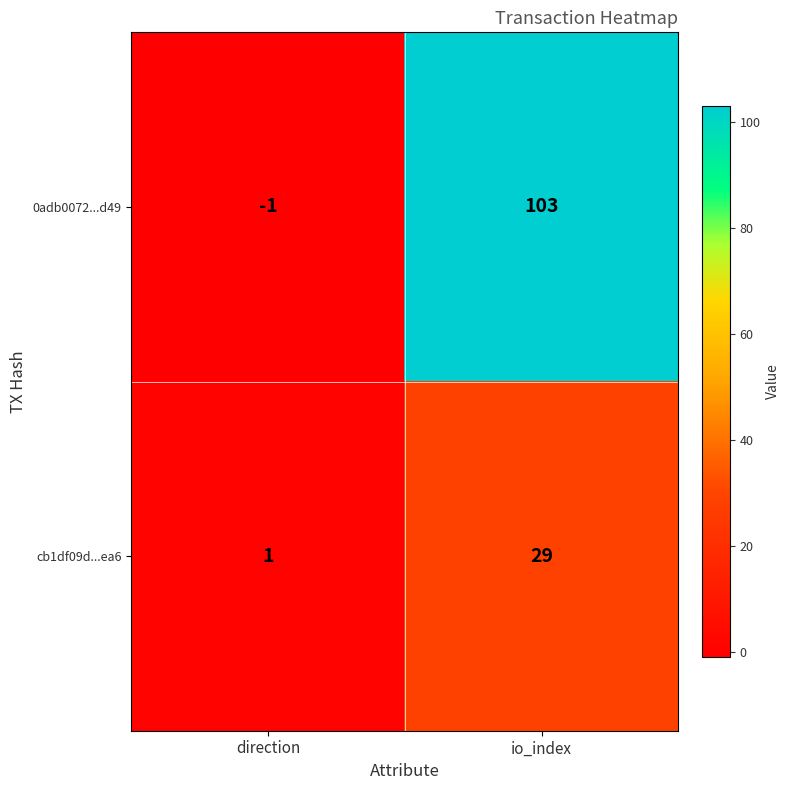

Which category has the lowest value across all series?

direction